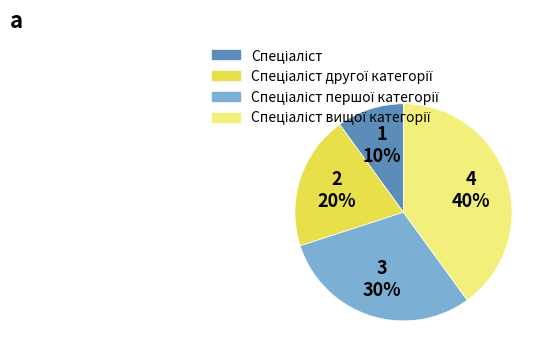

To the nearest percent, what is the average slice percentage?

25%